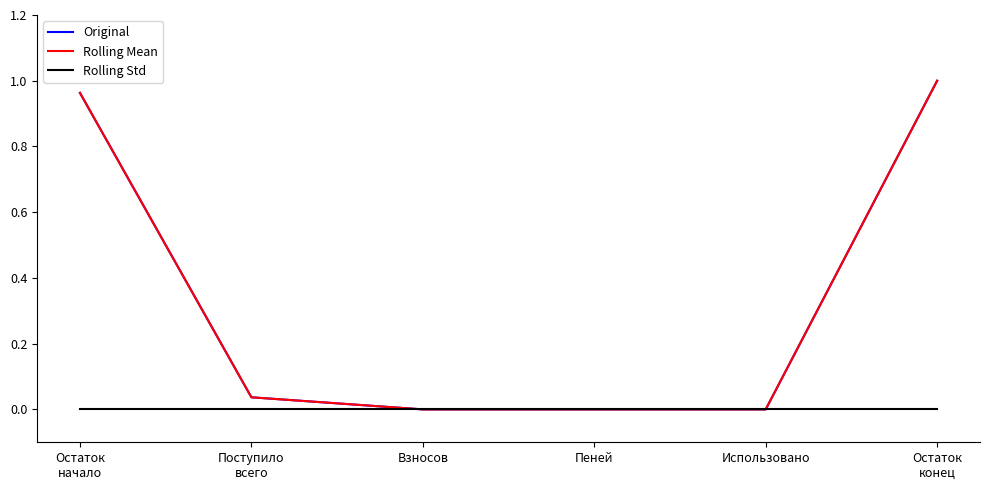

What is the highest value of the Original series?

1.0